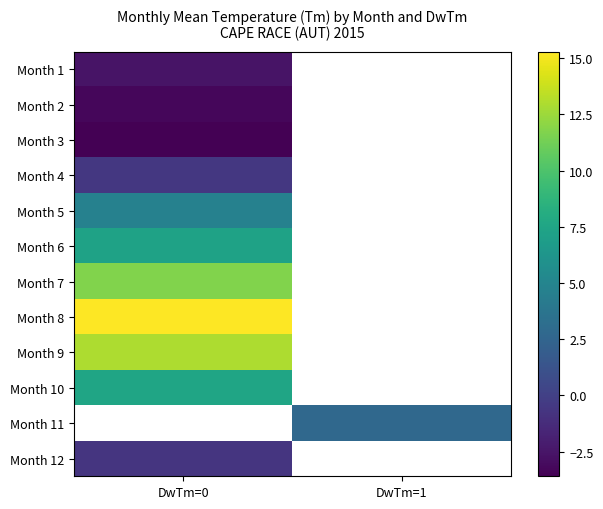

Read the Month 10 value at DwTm=0.

7.5